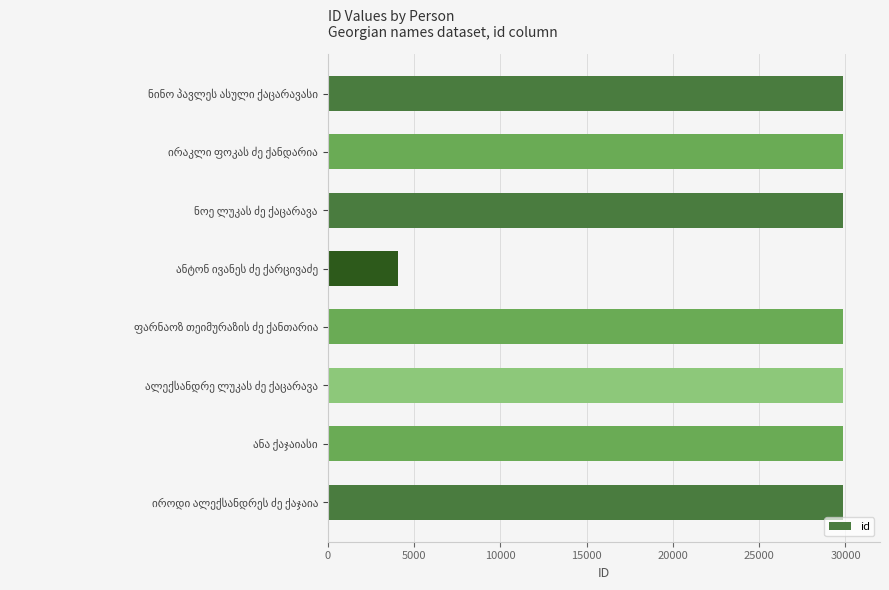

What is the sum of all values?

212980